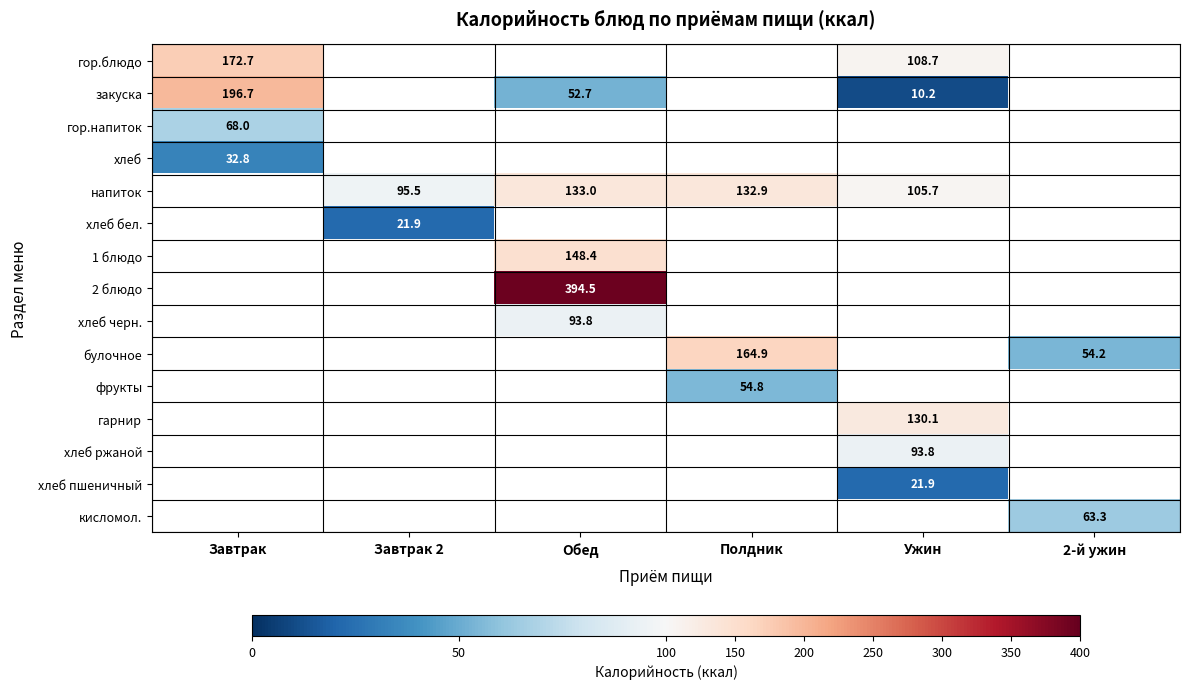

What is the smallest value displayed?

10.2